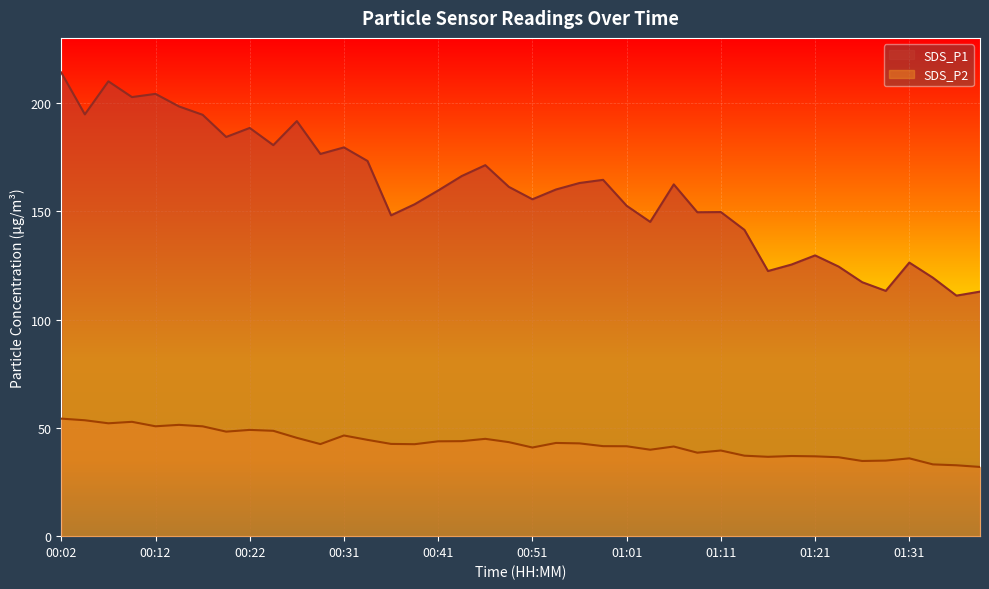

The SDS_P1 series shows 71.2 at 01:11. True or false?

False